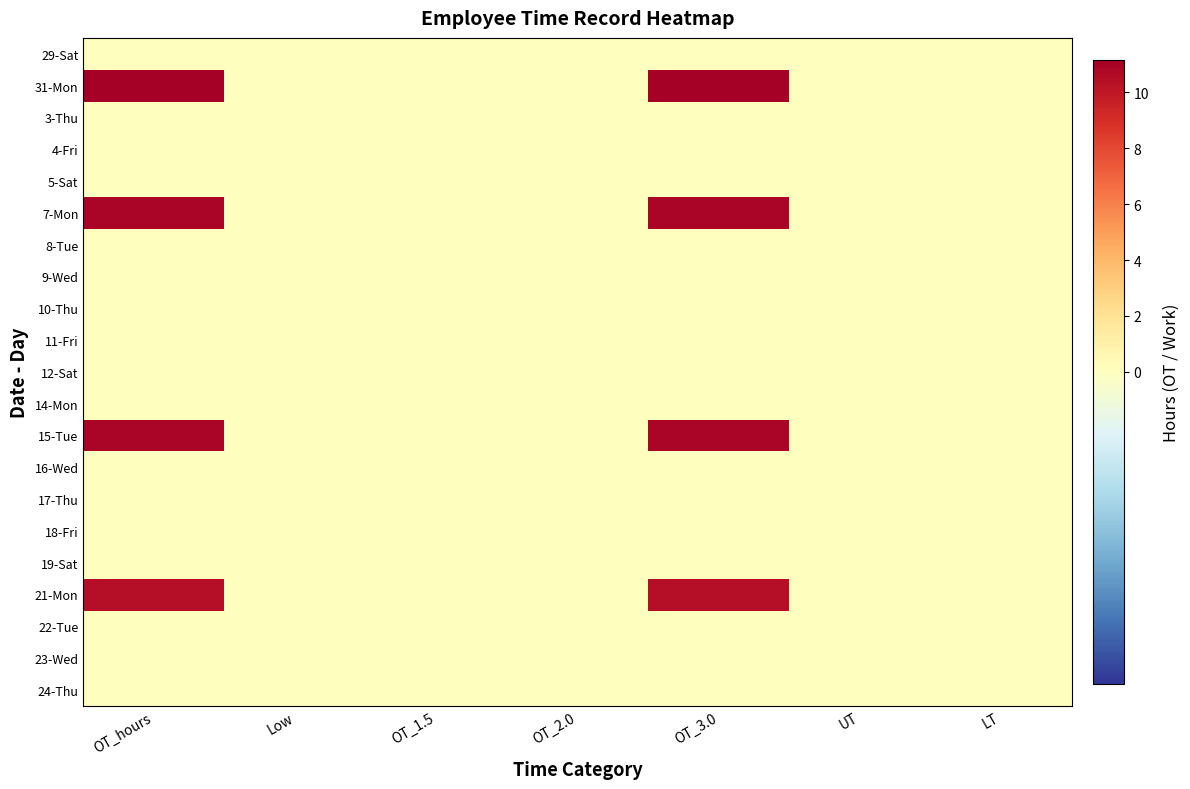

Count the number of categories in the chart.

7